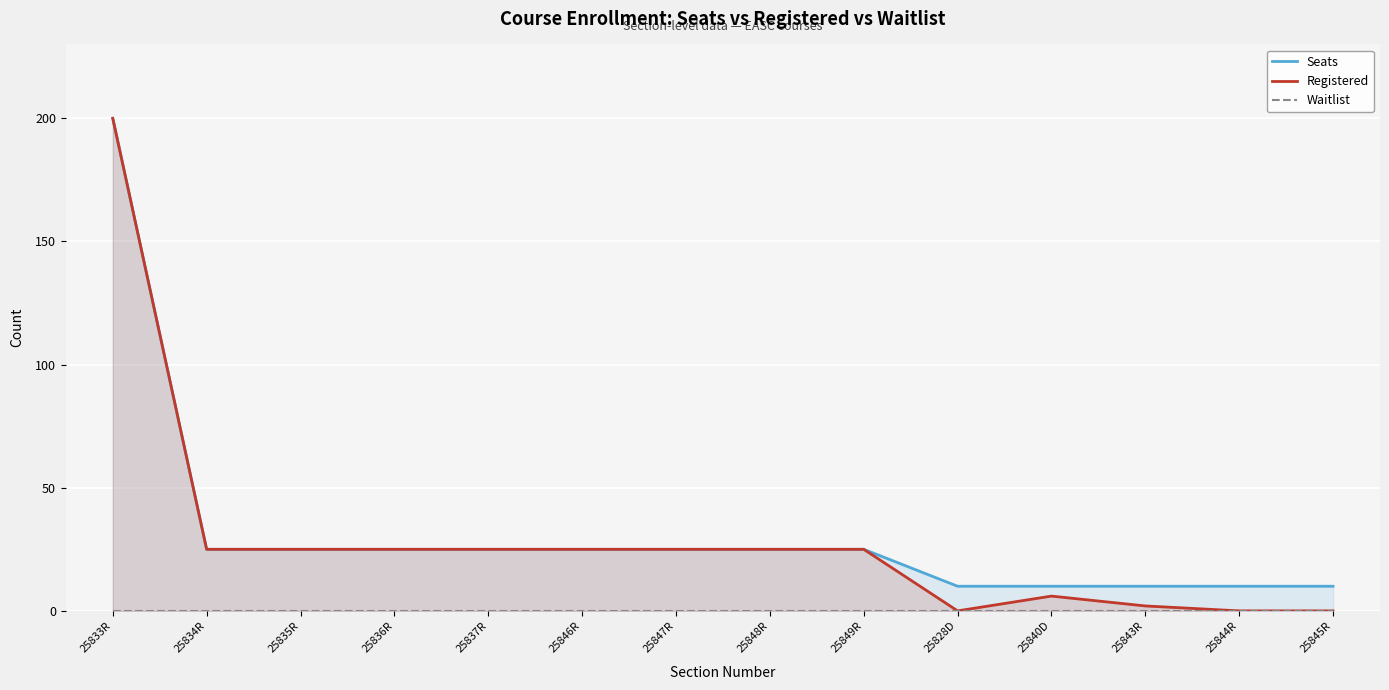

What is the approximate value of Registered at 25840D?

6